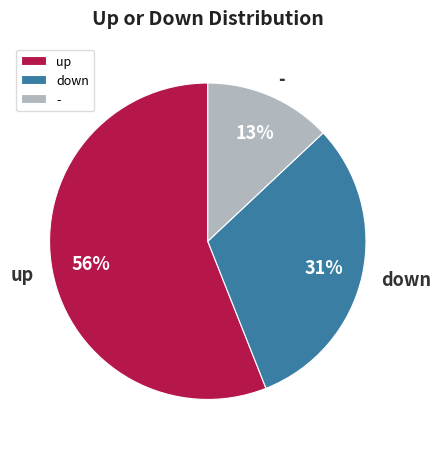

Do - and up together represent more than half of the pie?

Yes